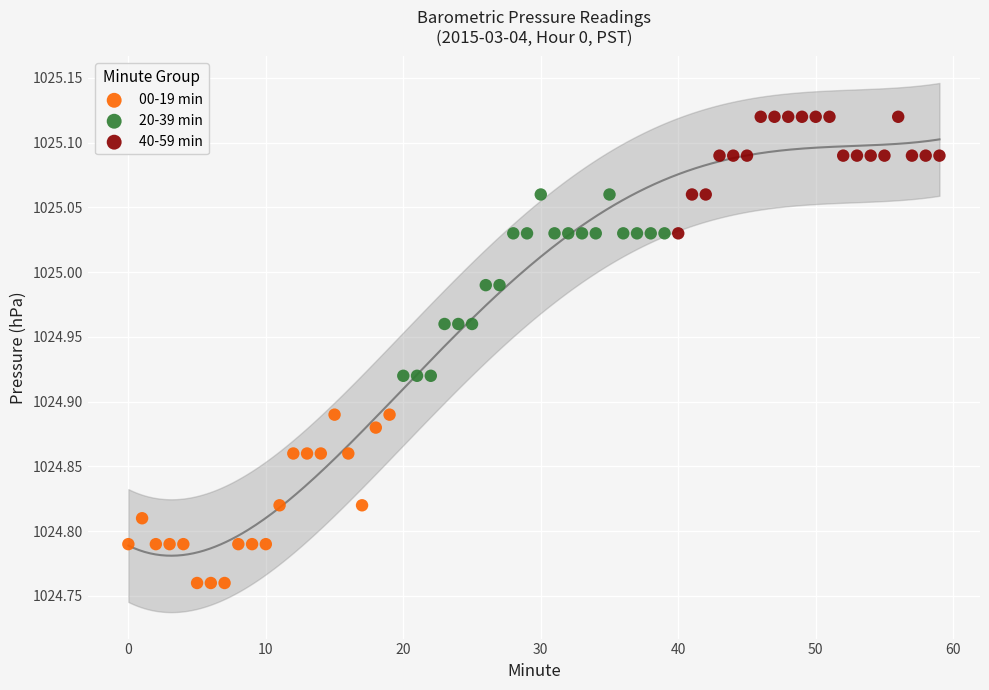

Which series reaches the minimum Y coordinate?

00-19 min